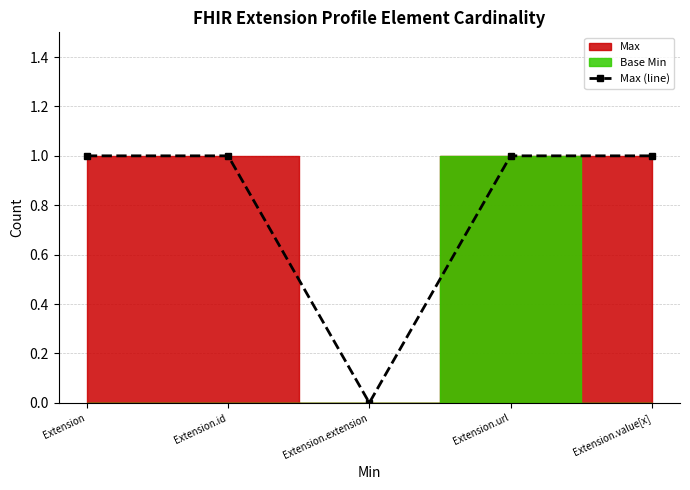

What position from the left is Extension.value[x]?

5